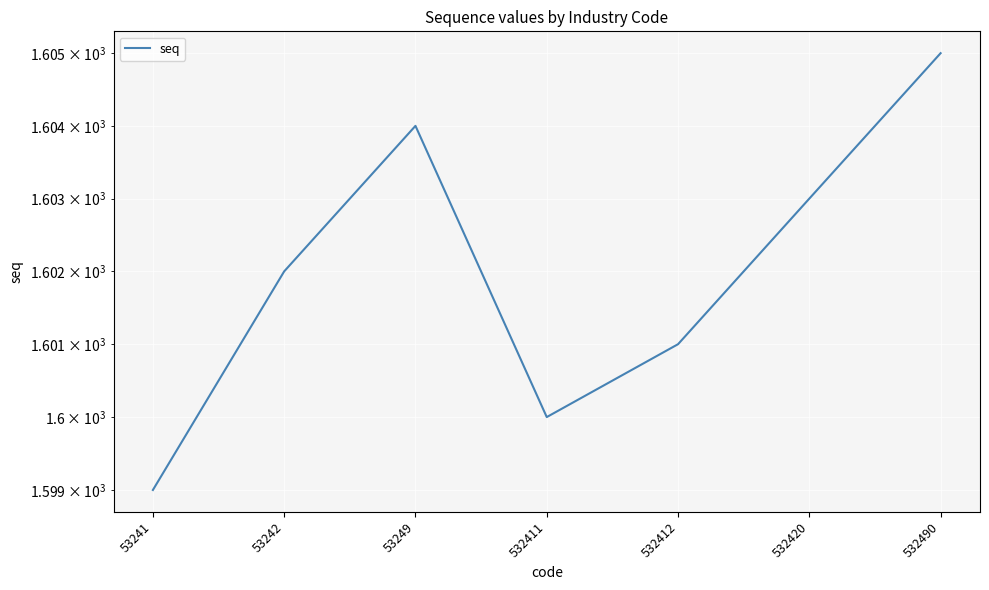

The chart shows a value of 407 at 53249. True or false?

False